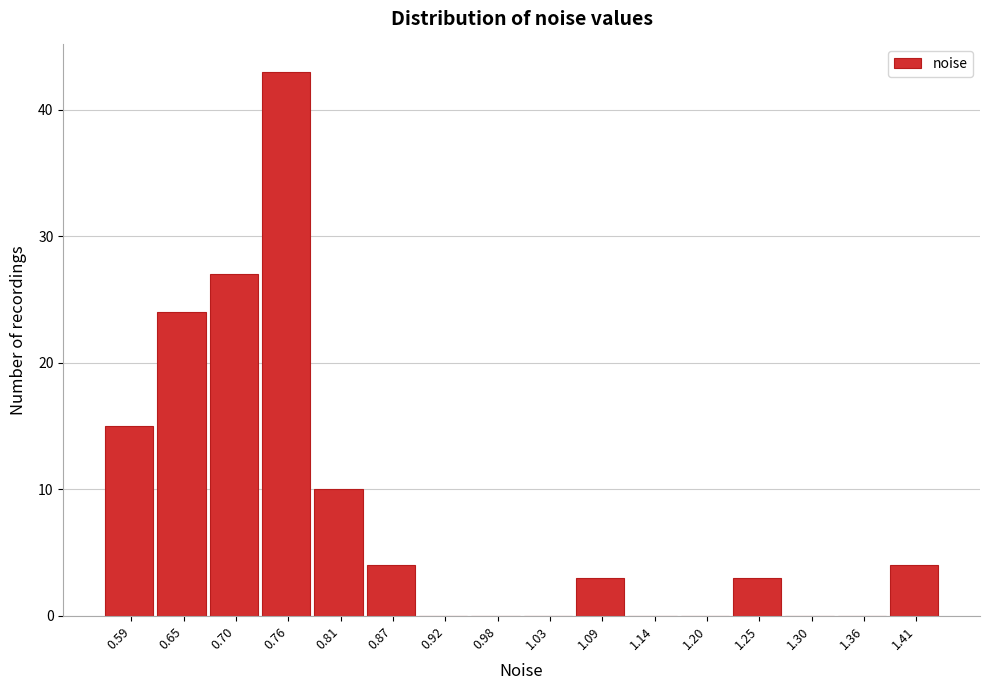

Reading left to right, what are all the values shown in this chart?

0.59=15	0.65=24	0.70=27	0.76=43	0.81=10	0.87=4	0.92=0	0.98=0	1.03=0	1.09=3	1.14=0	1.20=0	1.25=3	1.30=0	1.36=0	1.41=4